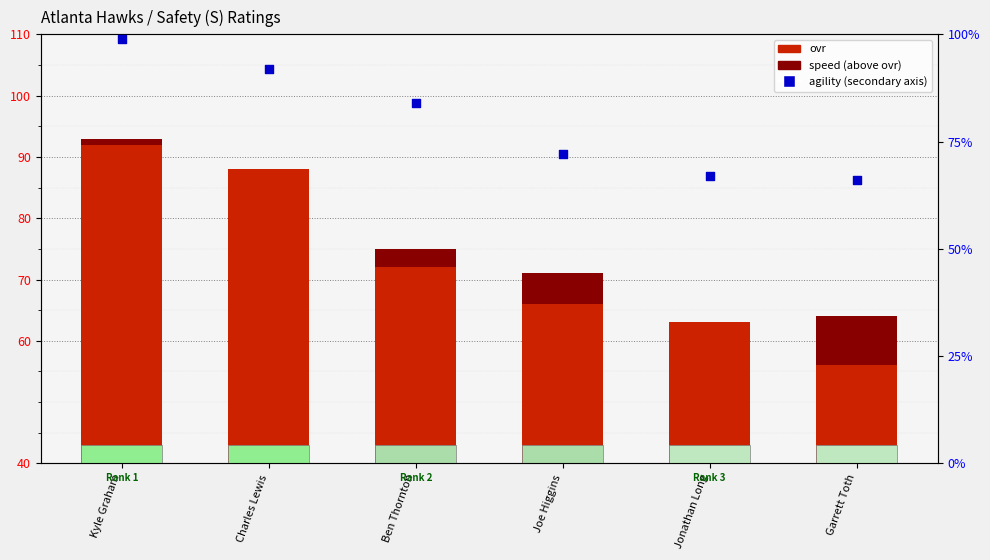

Which series reaches the maximum Y coordinate?

agility (secondary)